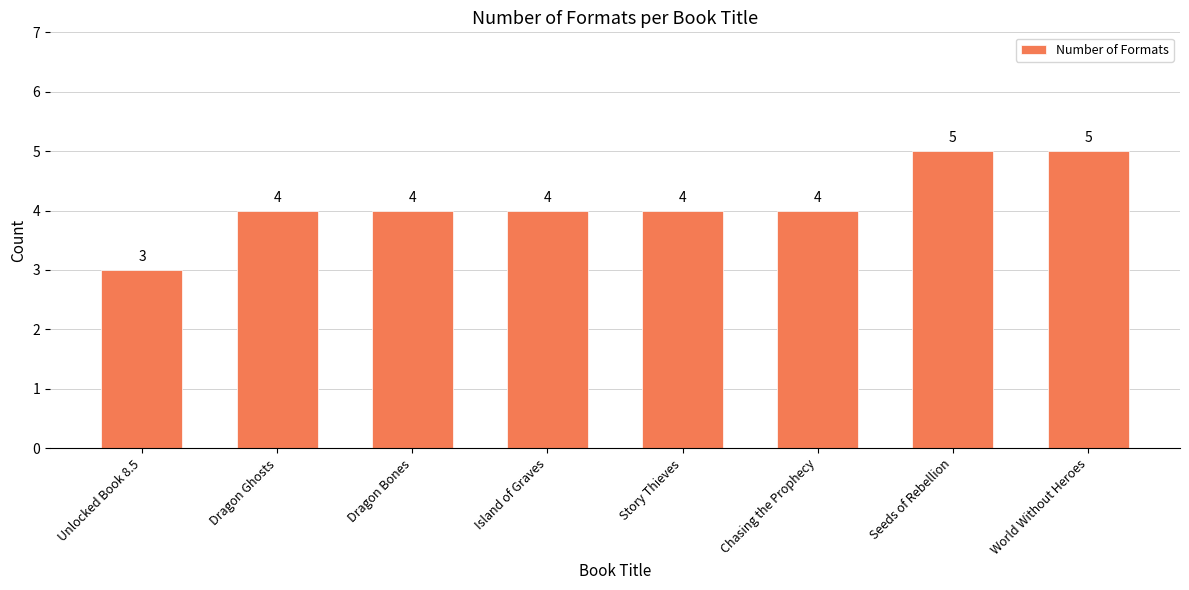

What is the average value?

4